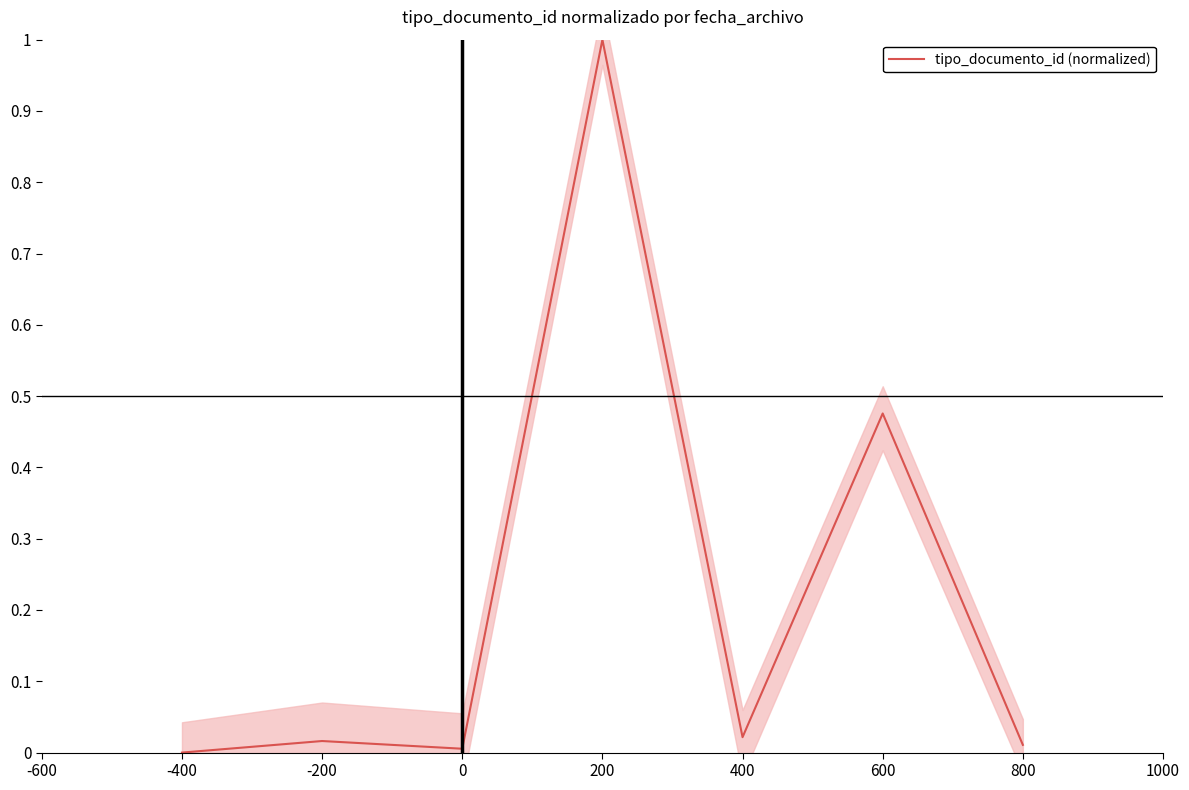

Reading left to right, what are all the values shown in this chart?

0.0	0.0	0.0	1.0	0.0	0.5	0.0